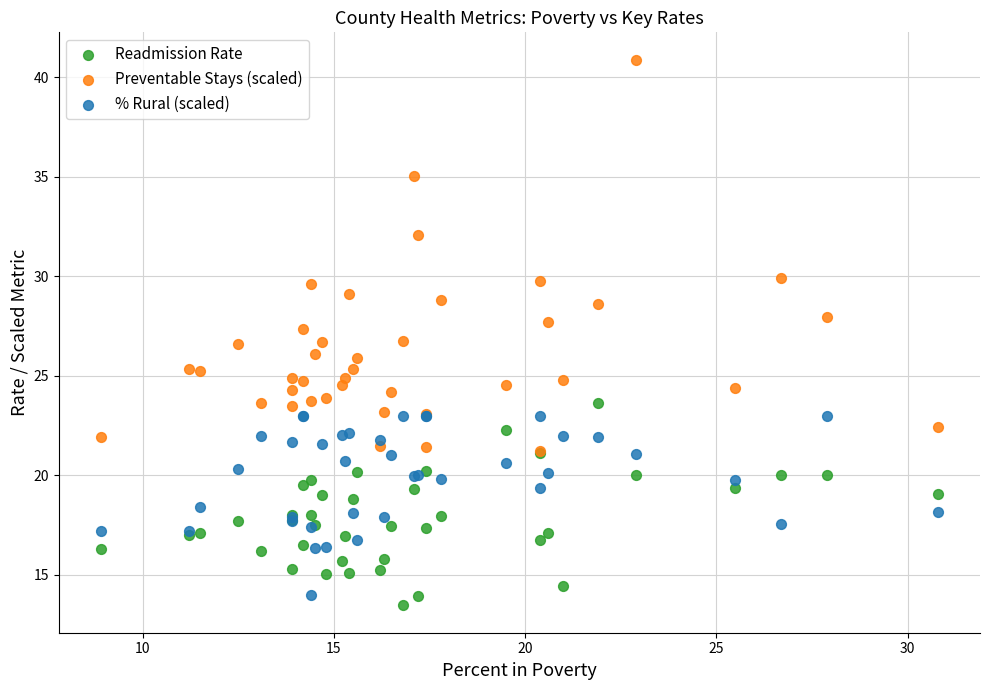

Which series reaches the maximum Y coordinate?

Preventable Stays (scaled)